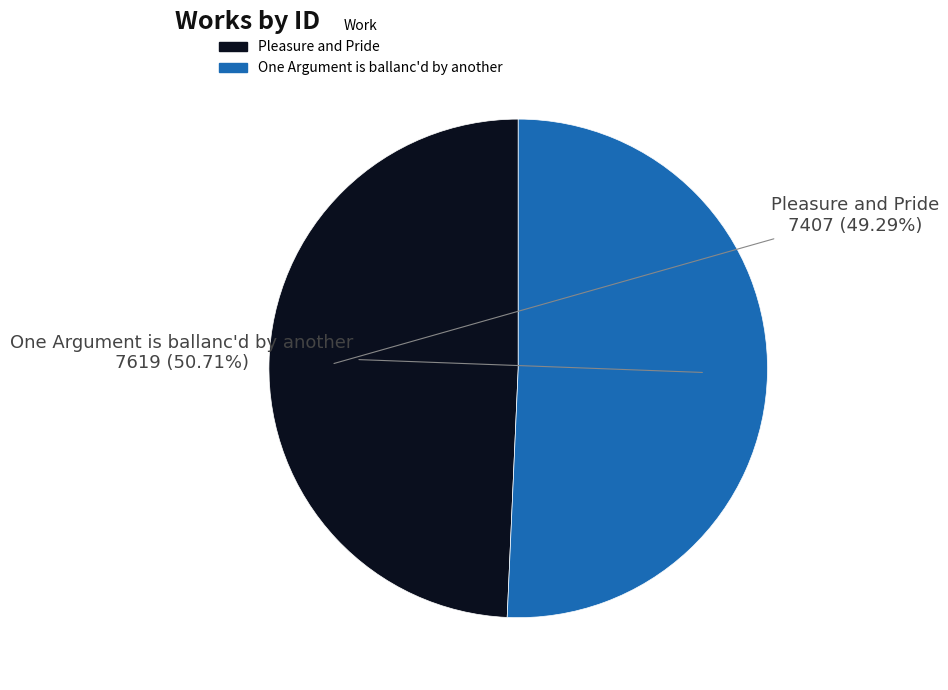

Does any single category account for the majority?

Yes